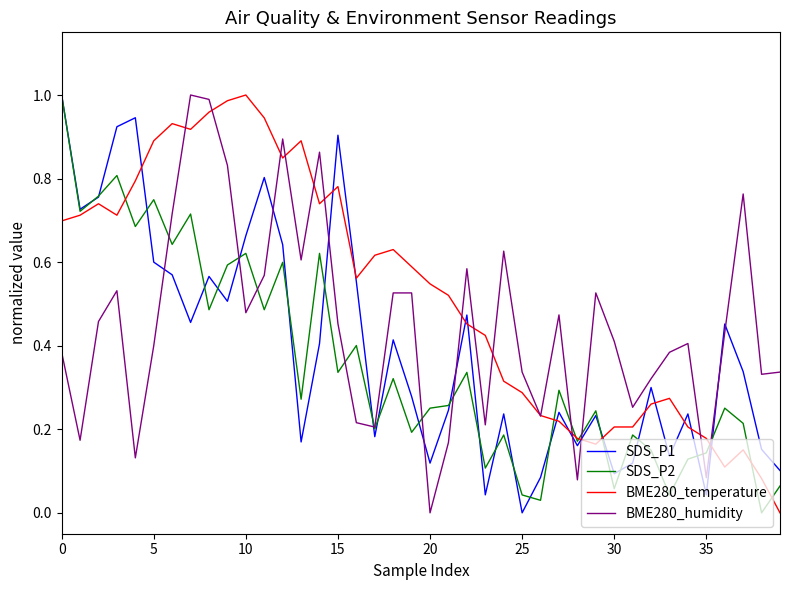

Which series ends up on top after the final intersection of BME280_humidity and SDS_P1?

BME280_humidity